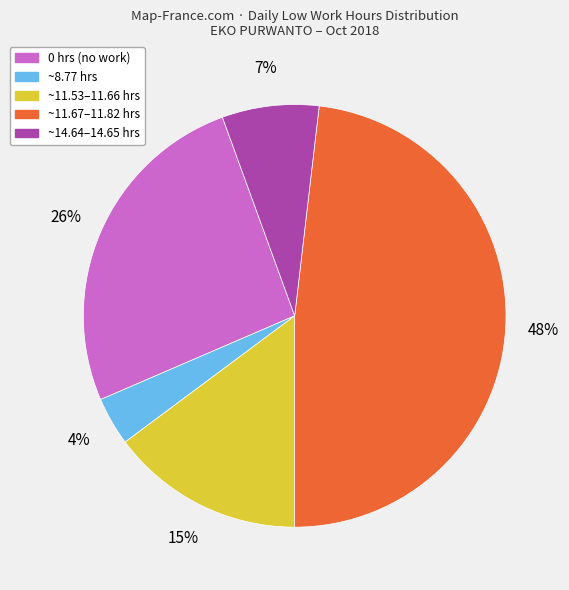

Does any single category account for the majority?

No